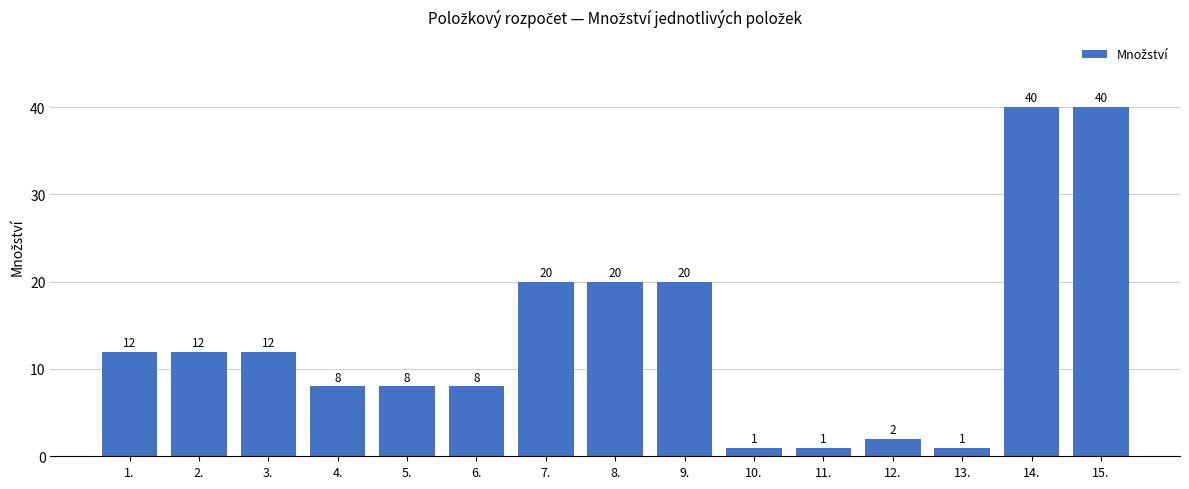

What is the minimum value shown in the chart?

1